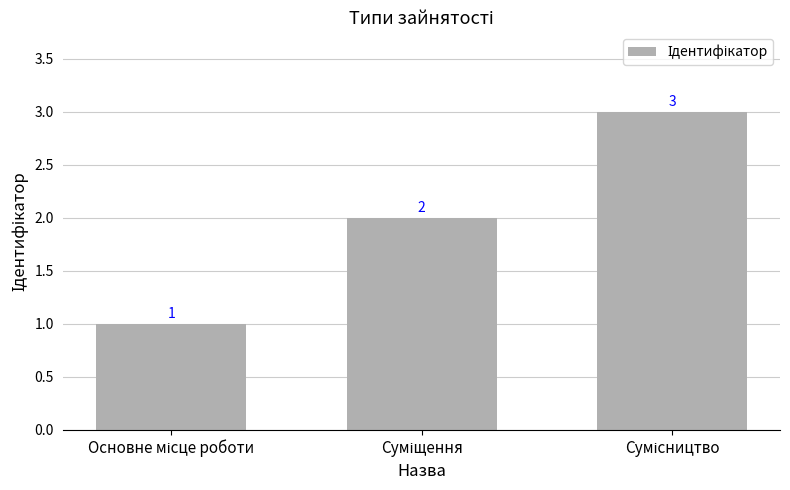

What is the greatest value displayed?

3